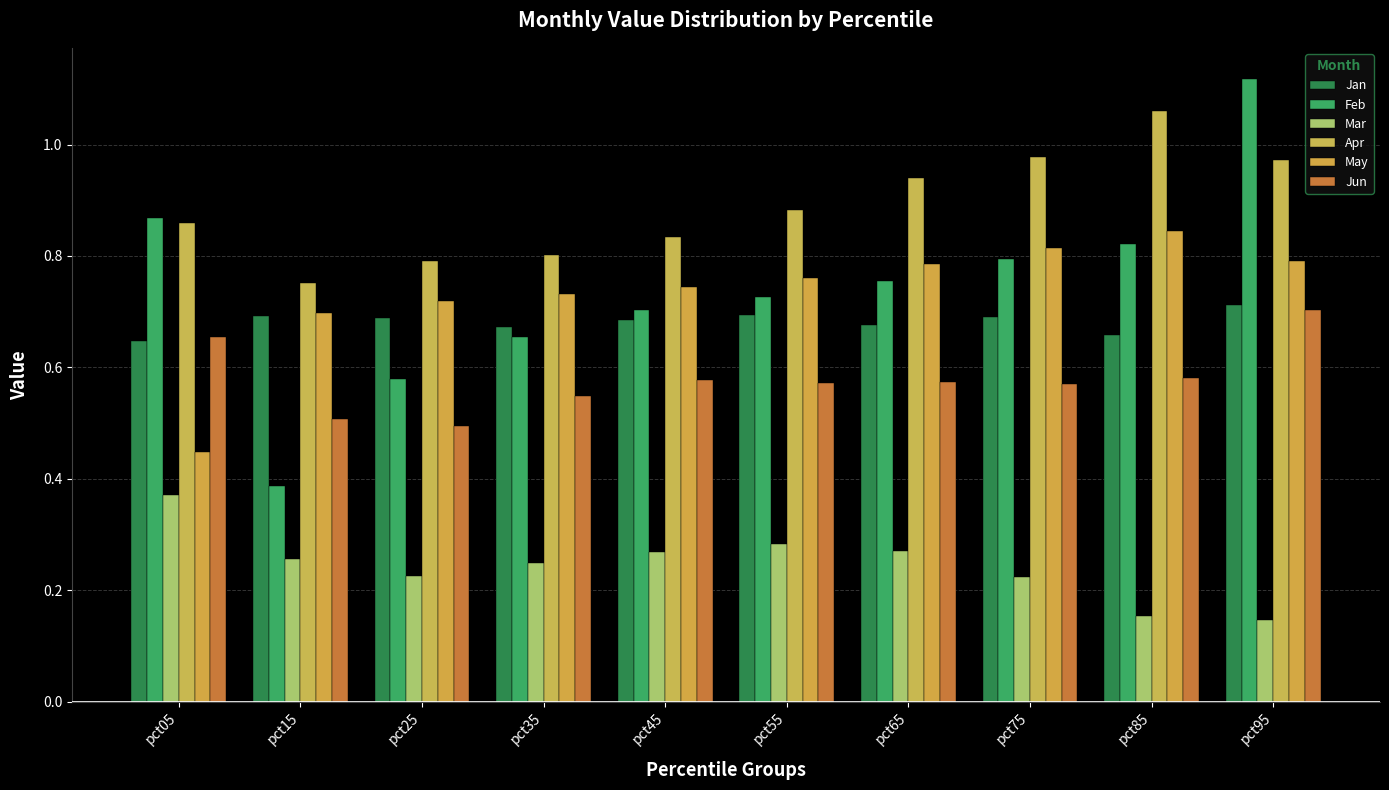

Between pct35 and pct95, which is larger?

pct95